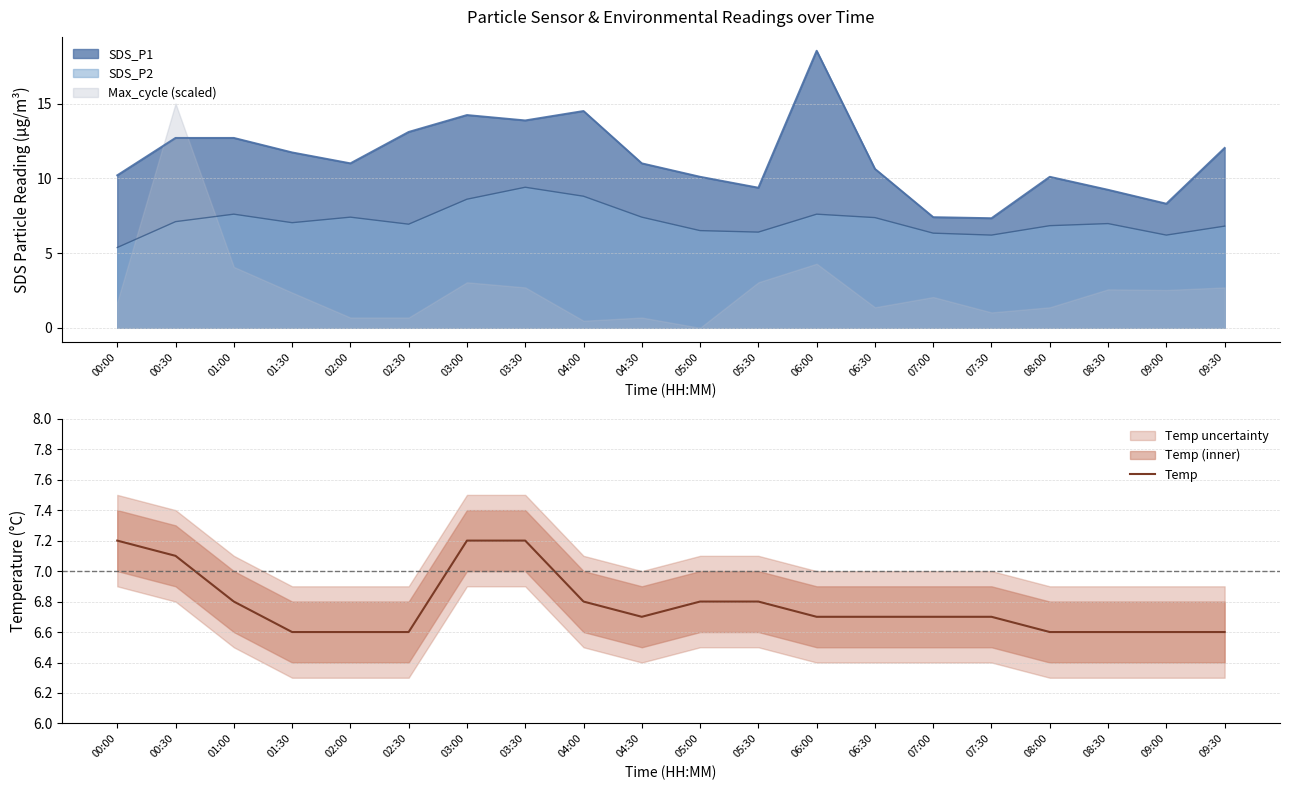

How many categories are shown in the chart?

20